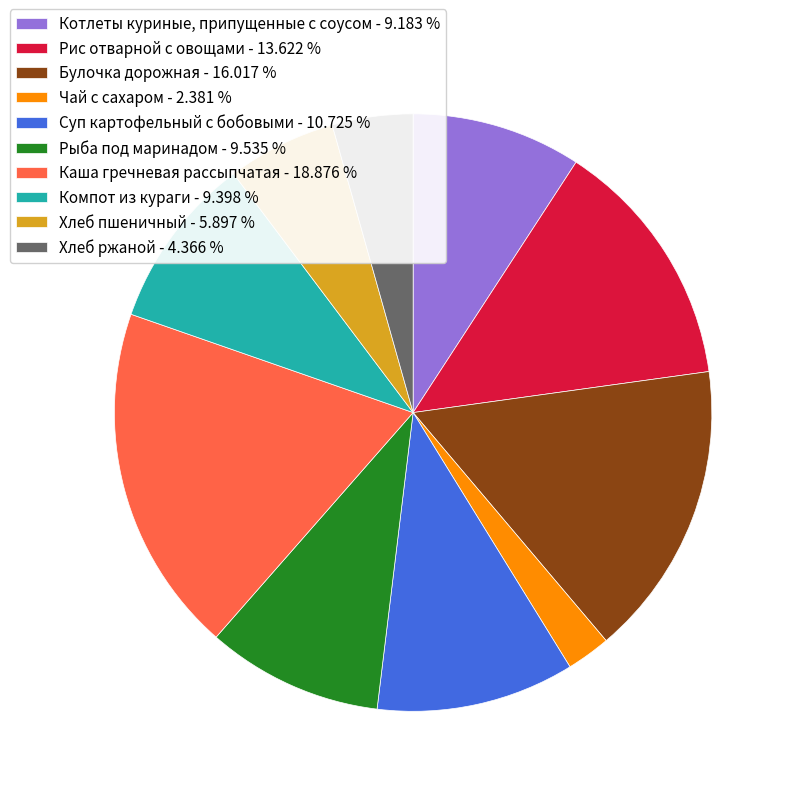

Does Каша гречневая рассыпчатая account for over 50% of the chart?

No